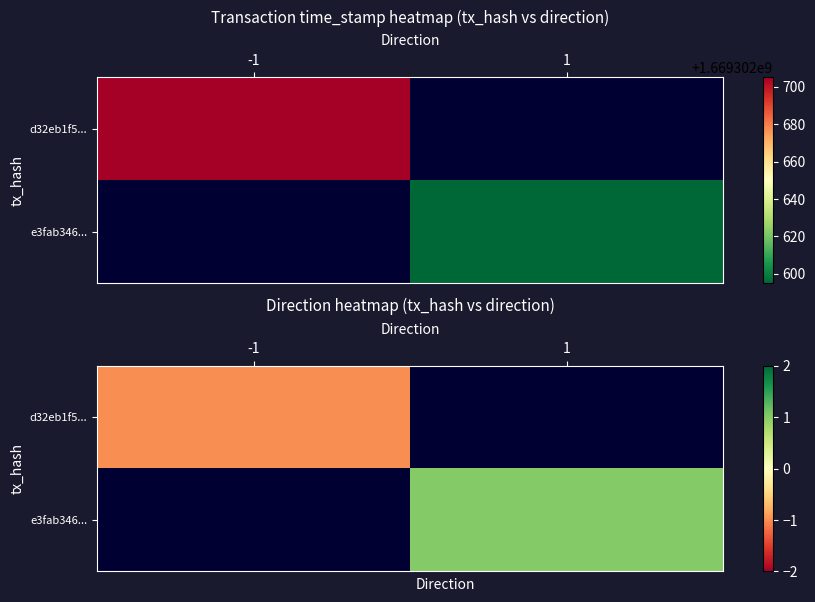

What is the lowest value of the d32eb1f5... series?

-1.0